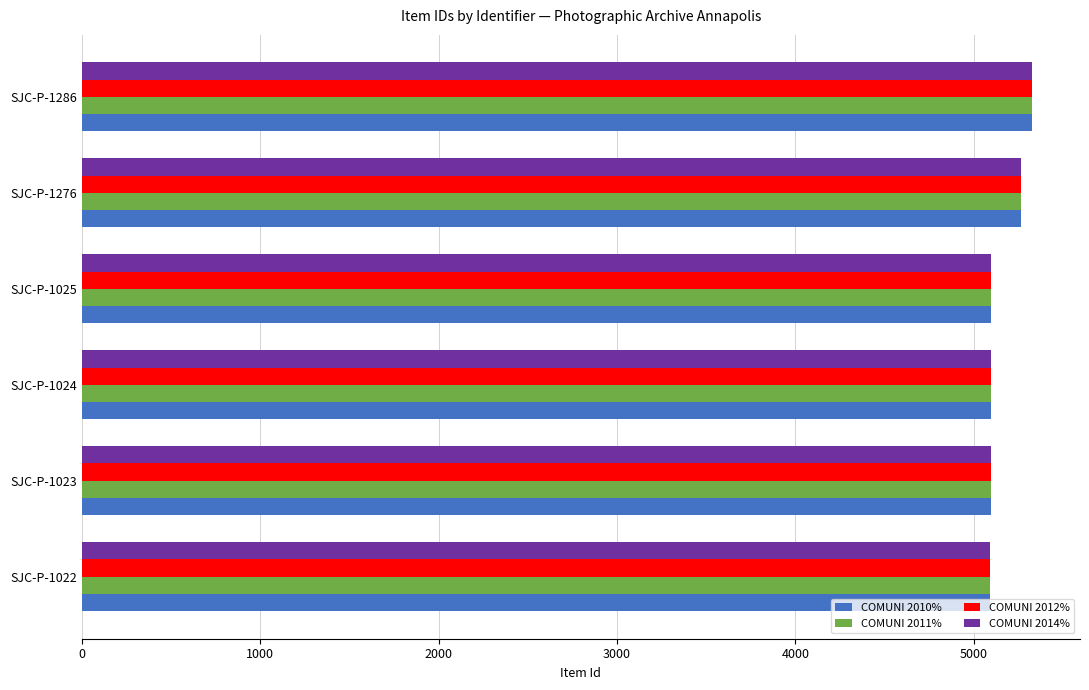

What is the lowest value of the COMUNI 2012% series?

5092